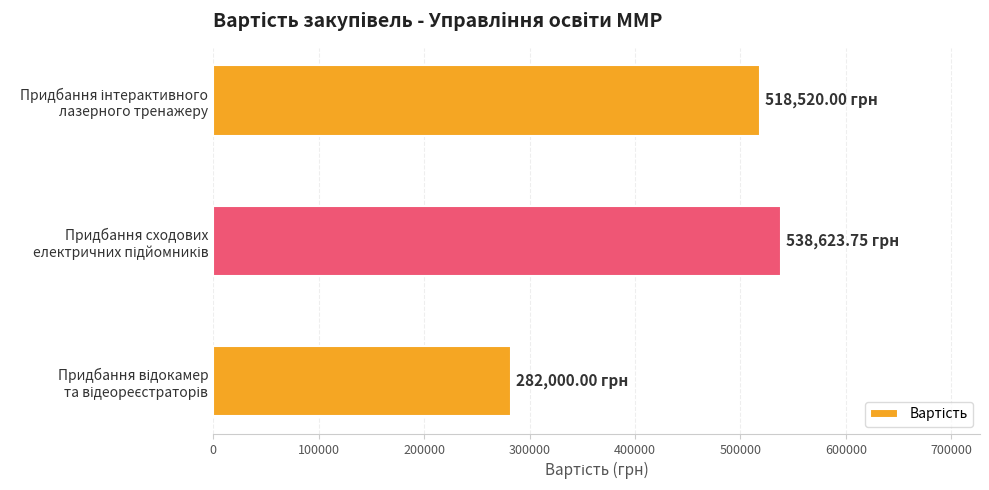

What is the sum of all values?

1339143.8